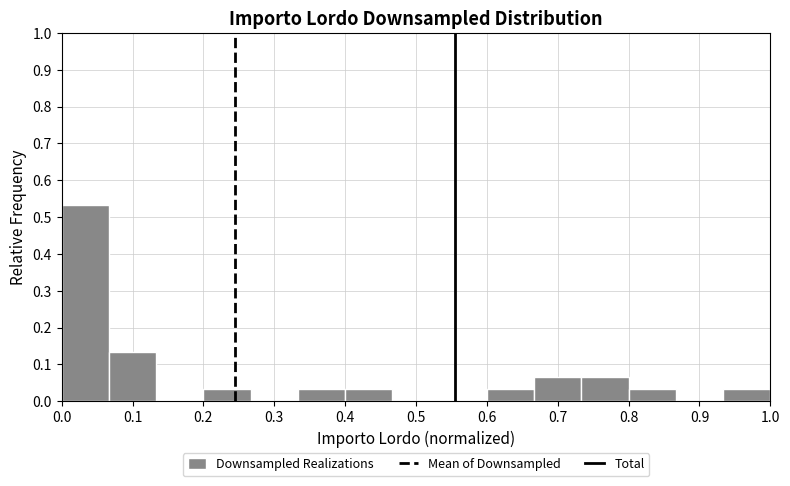

Reading left to right, transcribe this chart: for each bar, give the range it covers on the x-axis and its height. Neither the bar edges nor the heights are printed on the chart, so give them approximately, as read against the axes.

0.00 to 0.07: 0.53
0.07 to 0.13: 0.13
0.13 to 0.20: 0
0.20 to 0.27: 0.03
0.27 to 0.33: 0
0.33 to 0.40: 0.03
0.40 to 0.47: 0.03
0.47 to 0.53: 0
0.53 to 0.60: 0
0.60 to 0.67: 0.03
0.67 to 0.73: 0.07
0.73 to 0.80: 0.07
0.80 to 0.87: 0.03
0.87 to 0.93: 0
0.93 to 1.00: 0.03